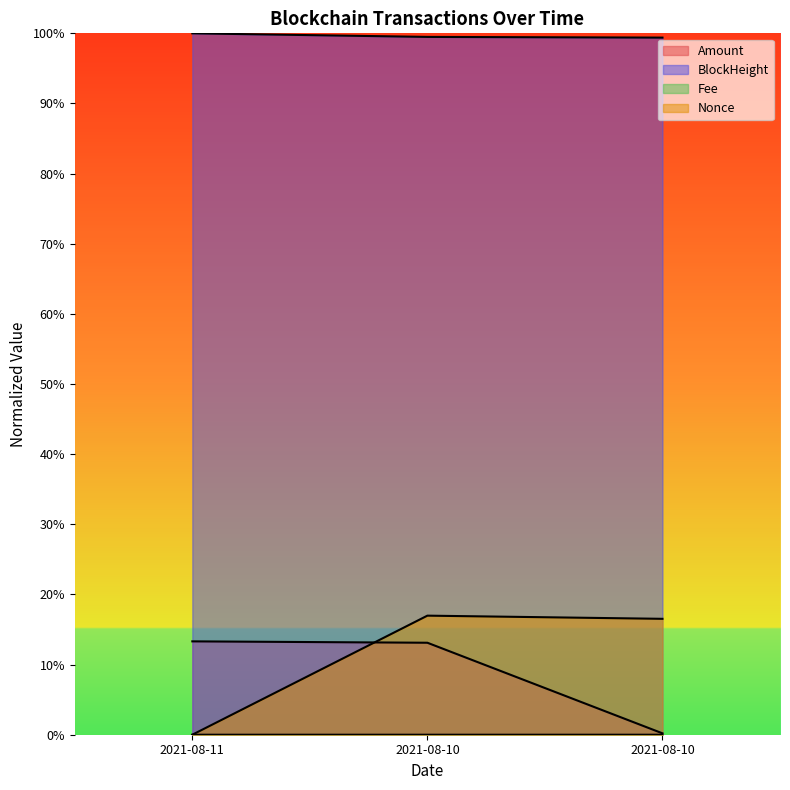

Rank the series at 2021-08-10 from lowest to highest value.

Fee, Amount, Nonce, BlockHeight